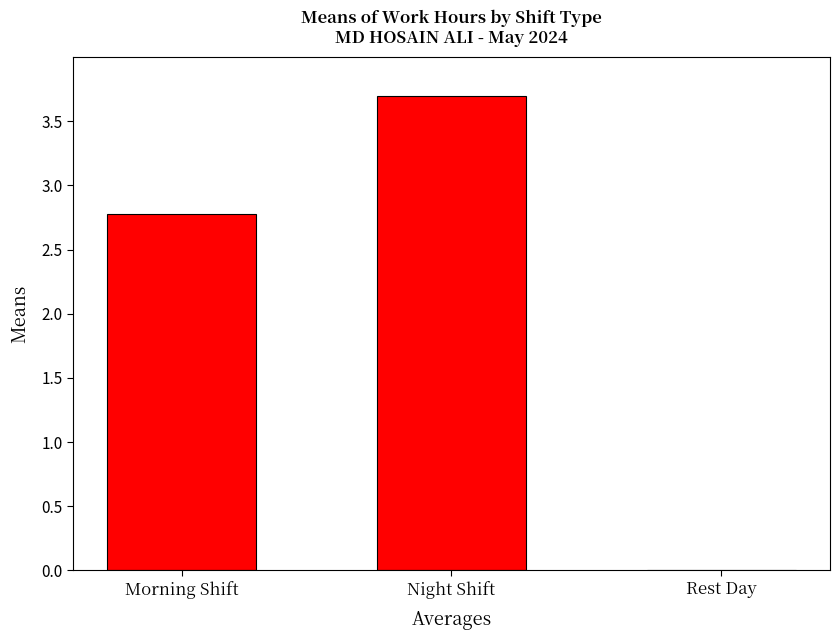

What is the average value?

2.2